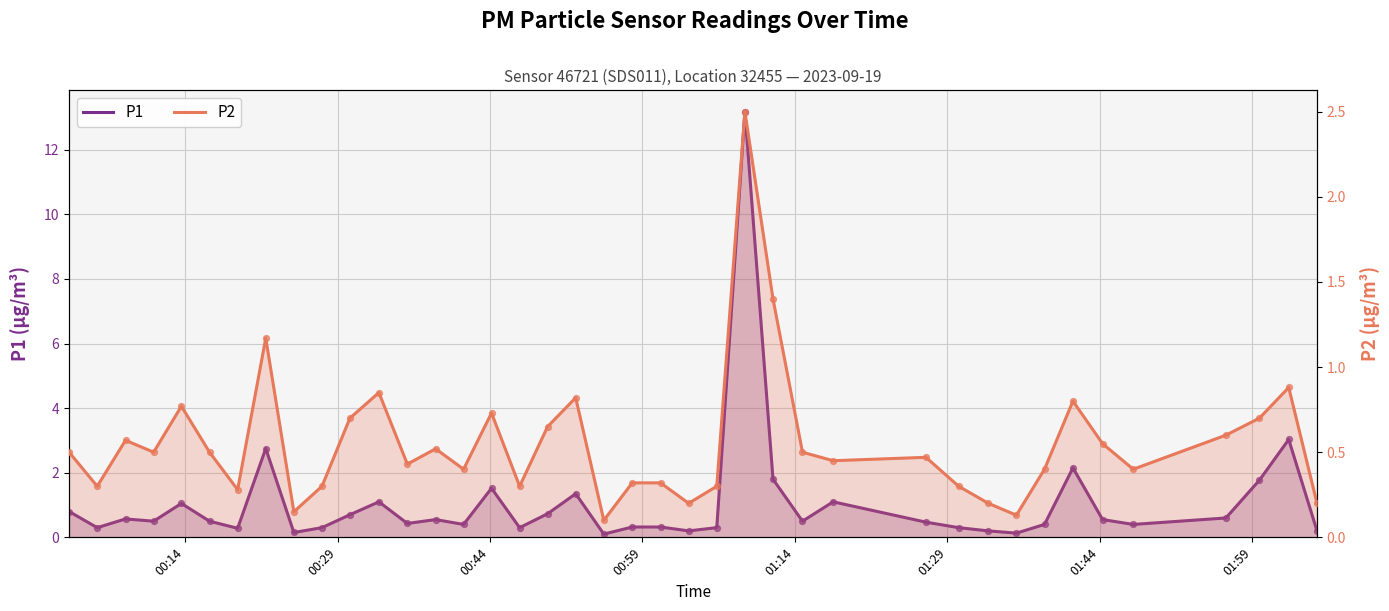

At how many categories does at least one series exceed 6?

1